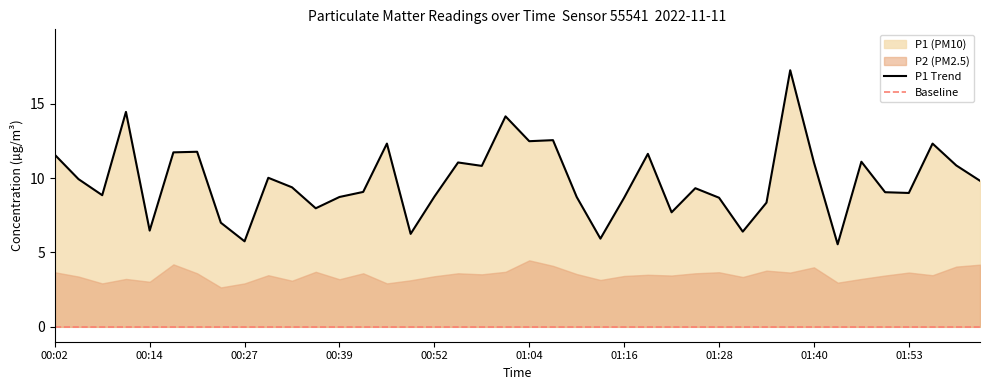

Which label corresponds to the smallest value in the chart?

01:43